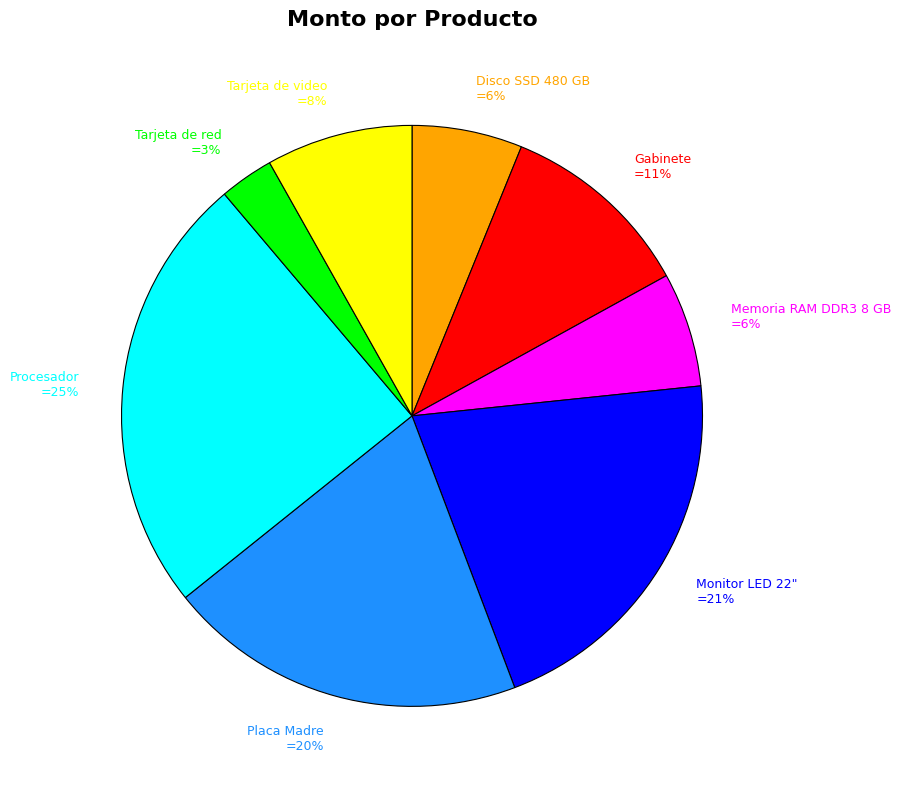

To the nearest percent, what is the difference between the largest and smallest slice percentages?

22%